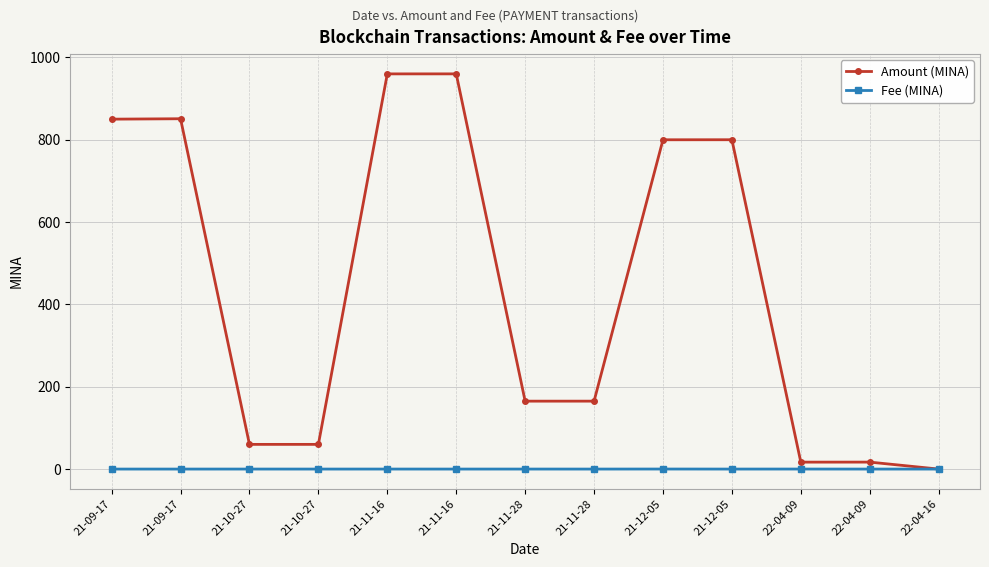

What is the total value across all series at 21-09-17?

850.0